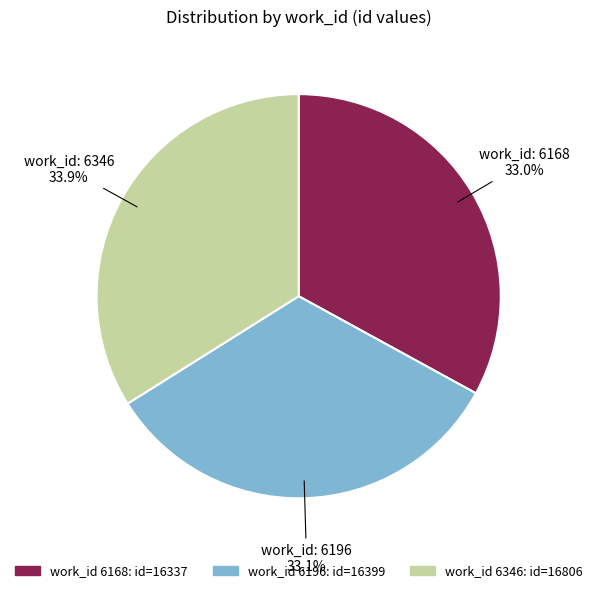

Is there a majority slice in this chart?

No